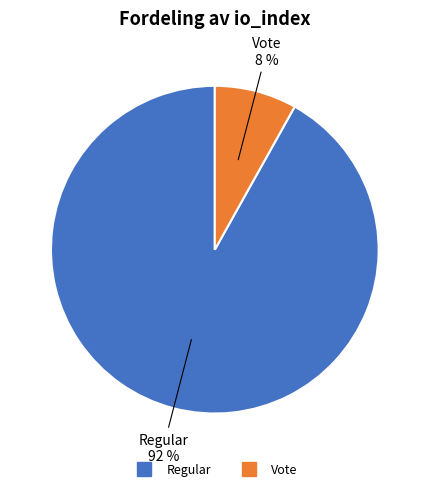

How many segments does this pie chart have?

2